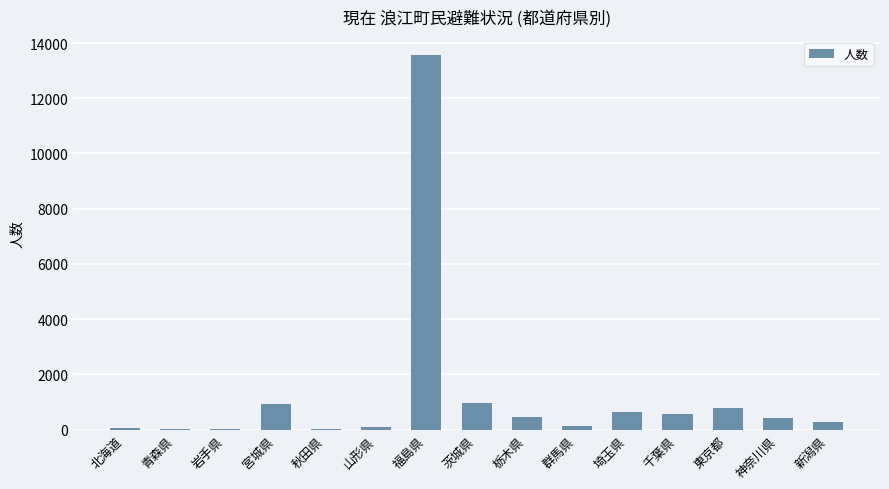

The chart shows a value of 36 at 青森県. True or false?

True